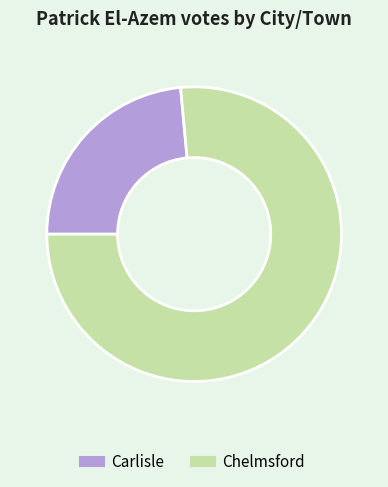

Which category accounts for the majority?

Chelmsford